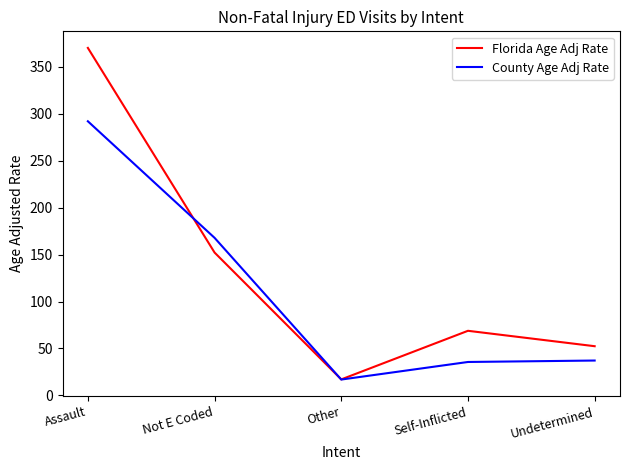

Is it true that County Age Adj Rate equals 35.6 at Self-Inflicted?

True